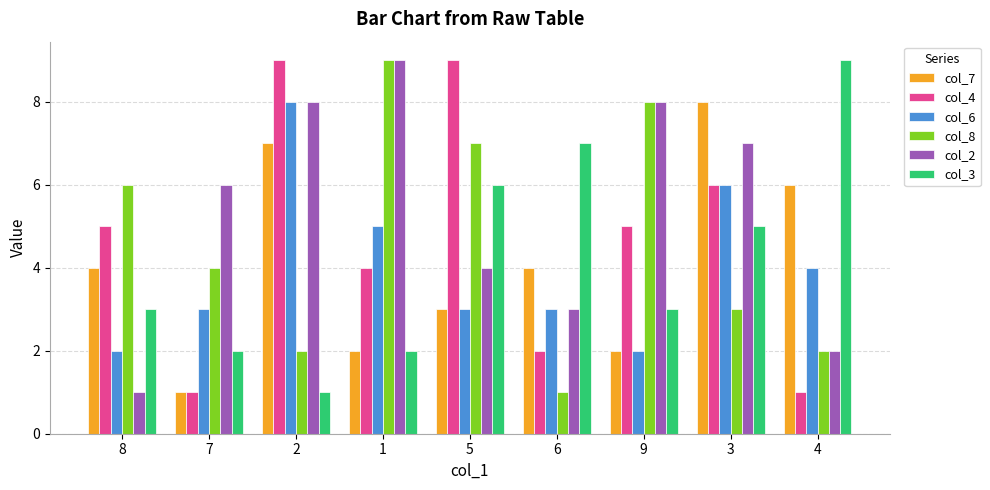

Reading right to left, what are all the values shown in this chart?

col_7: 4=6	3=8	9=2	6=4	5=3	1=2	2=7	7=1	8=4
col_4: 4=1	3=6	9=5	6=2	5=9	1=4	2=9	7=1	8=5
col_6: 4=4	3=6	9=2	6=3	5=3	1=5	2=8	7=3	8=2
col_8: 4=2	3=3	9=8	6=1	5=7	1=9	2=2	7=4	8=6
col_2: 4=2	3=7	9=8	6=3	5=4	1=9	2=8	7=6	8=1
col_3: 4=9	3=5	9=3	6=7	5=6	1=2	2=1	7=2	8=3